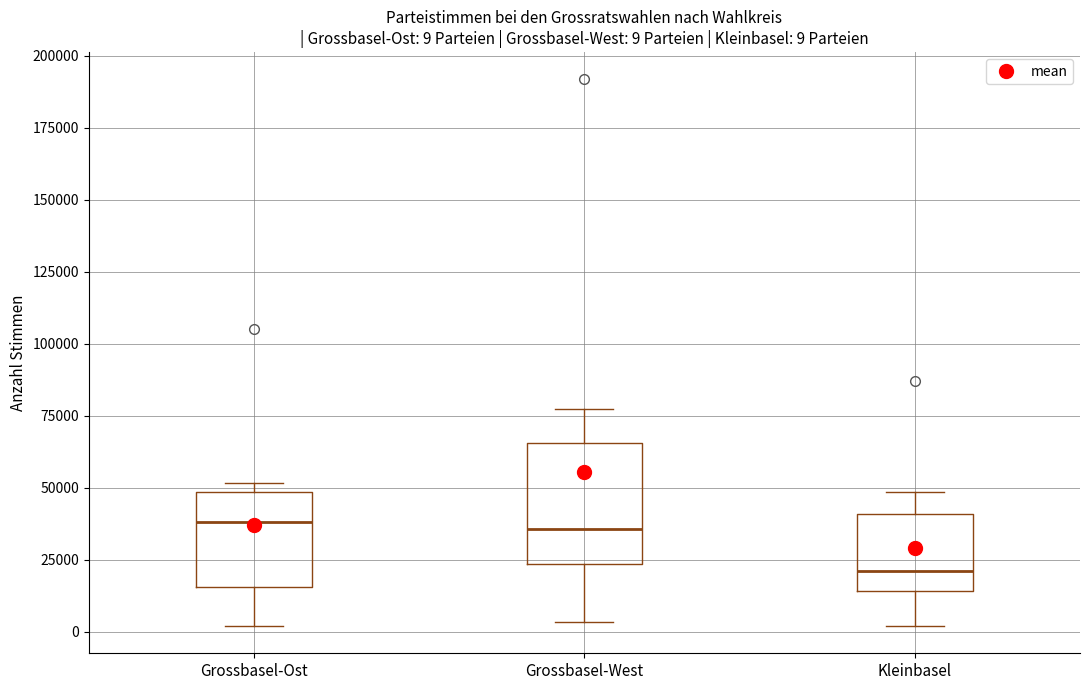

Which box is the tallest, from its lower edge to its upper edge?

Grossbasel-West